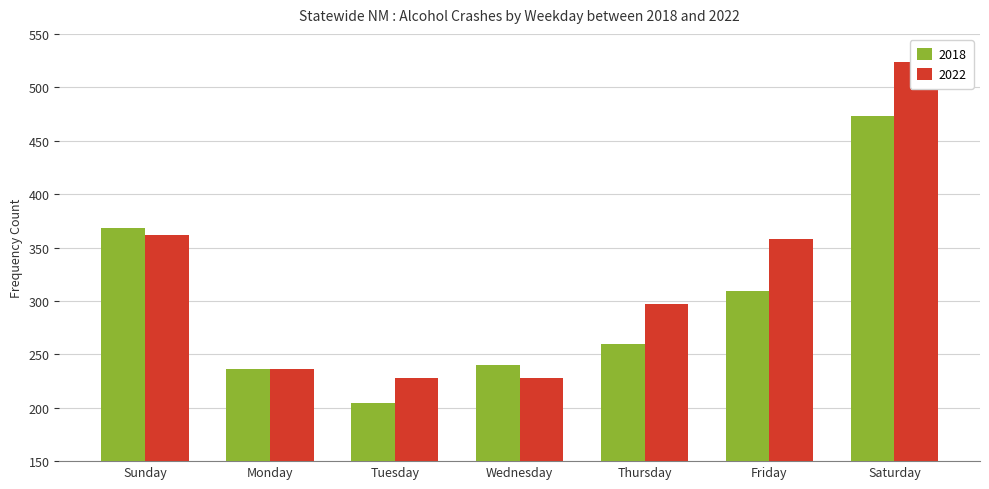

Which has a higher value, Monday or Thursday?

Thursday